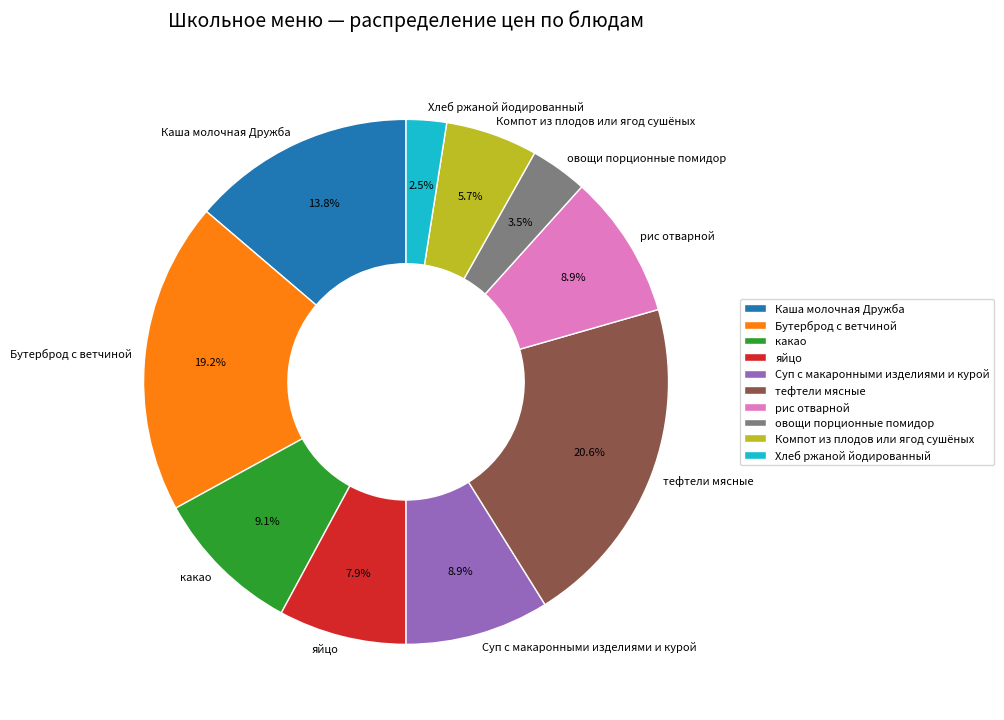

Is the sum of Хлеб ржаной йодированный and какао greater than half?

No